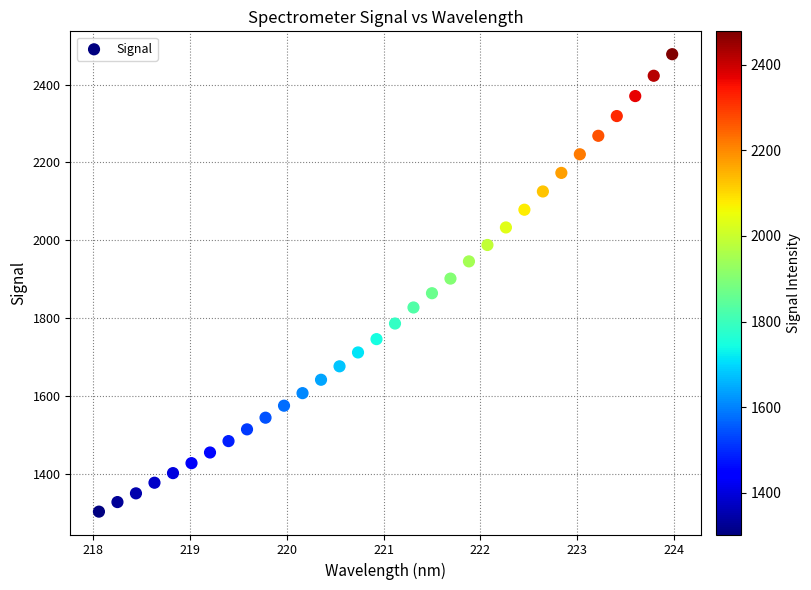

What is the range of X values (max minus min)?

5.9